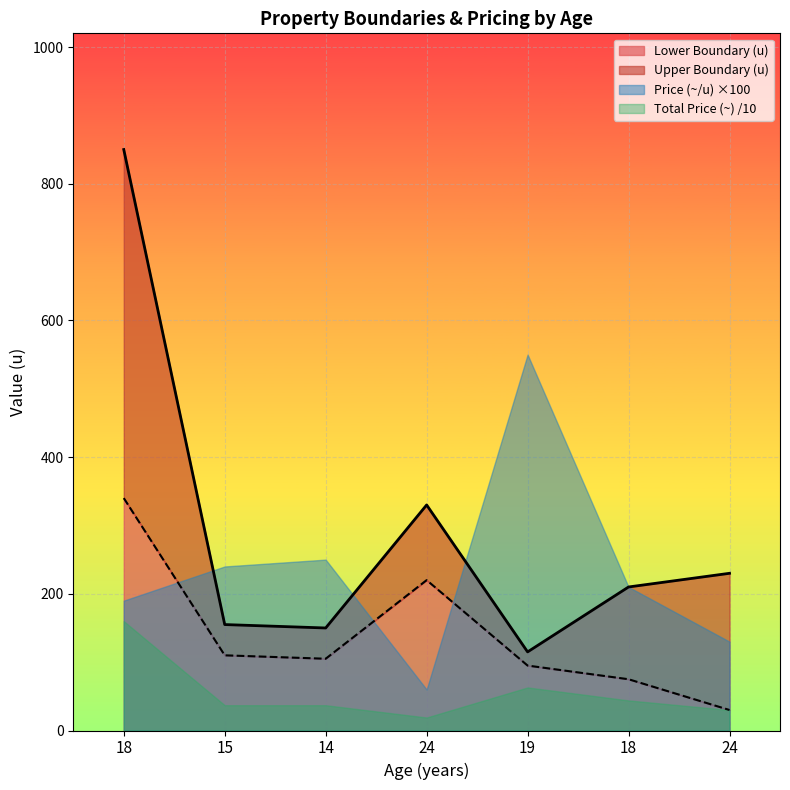

What is the spread (max minus min) of values at 18?

510